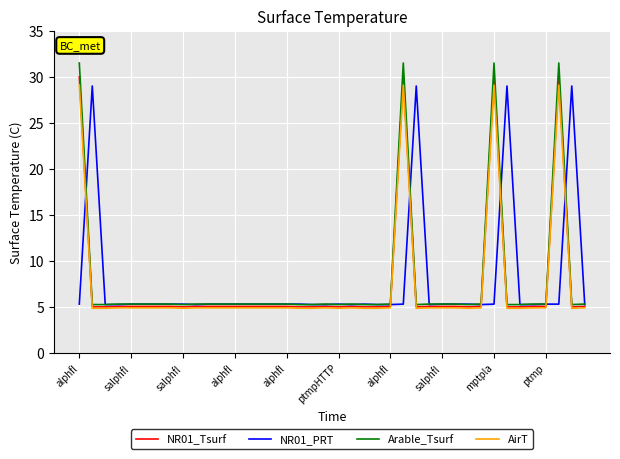

What is the maximum value shown in the chart?

31.5